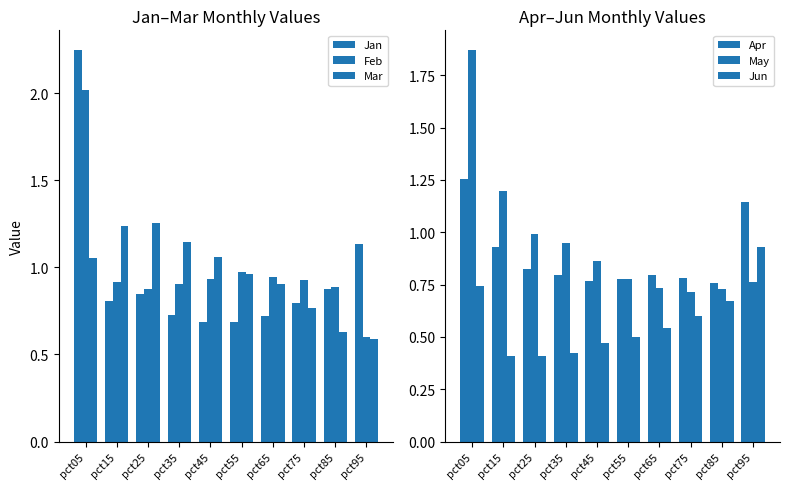

How many groups of bars are there?

10